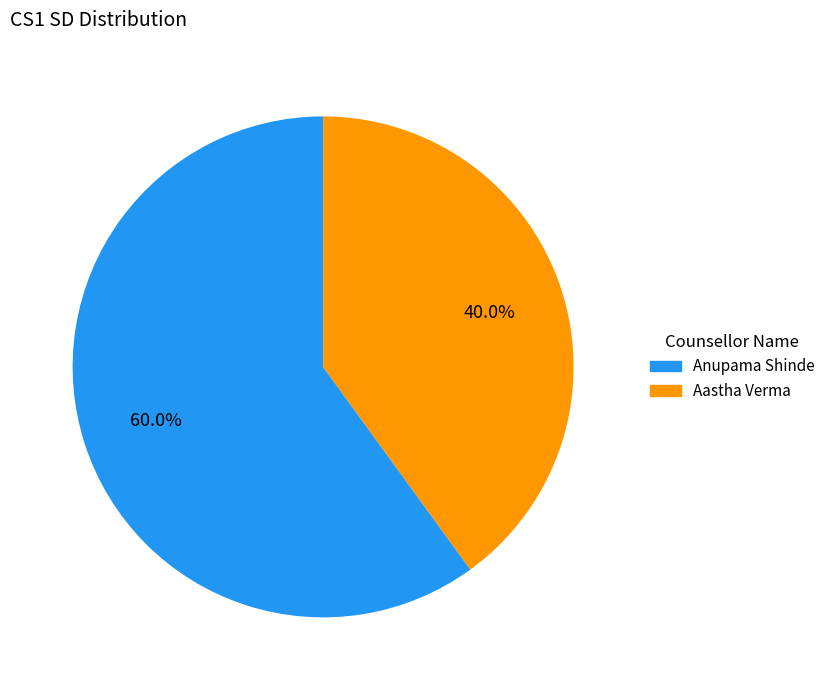

How many segments does this pie chart have?

2